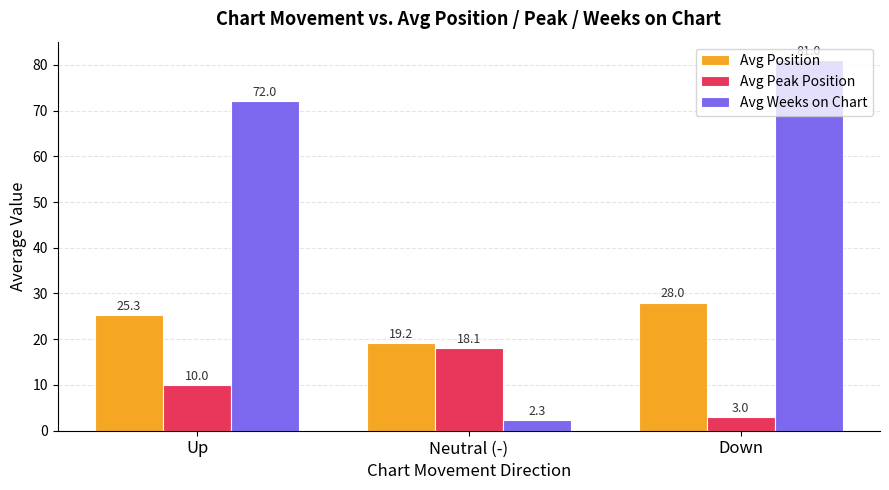

What is the difference between the maximum and minimum values in the Avg Peak Position series?

15.1